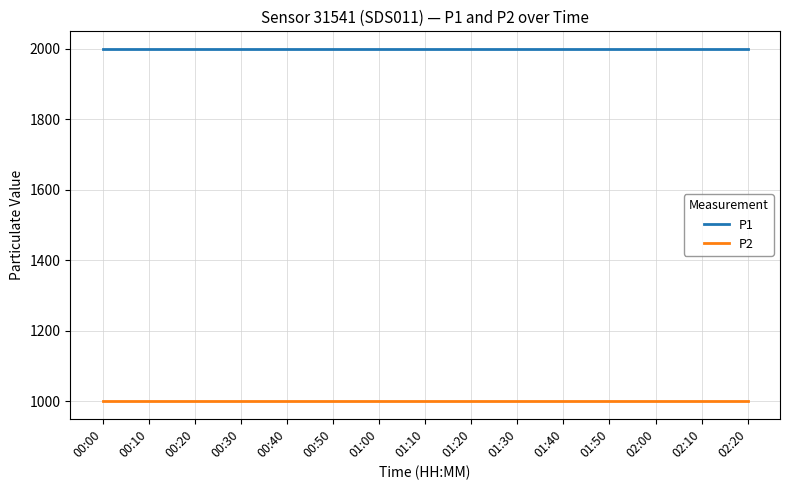

The P2 series shows 1456.2 at 01:50. True or false?

False